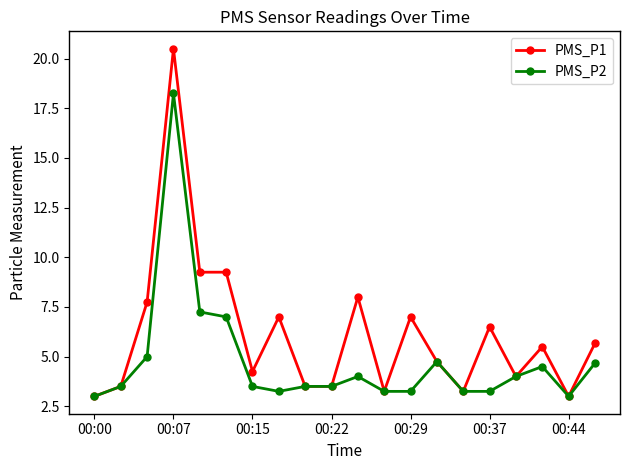

True or false: PMS_P2 has more than 2 interior local peaks.

True